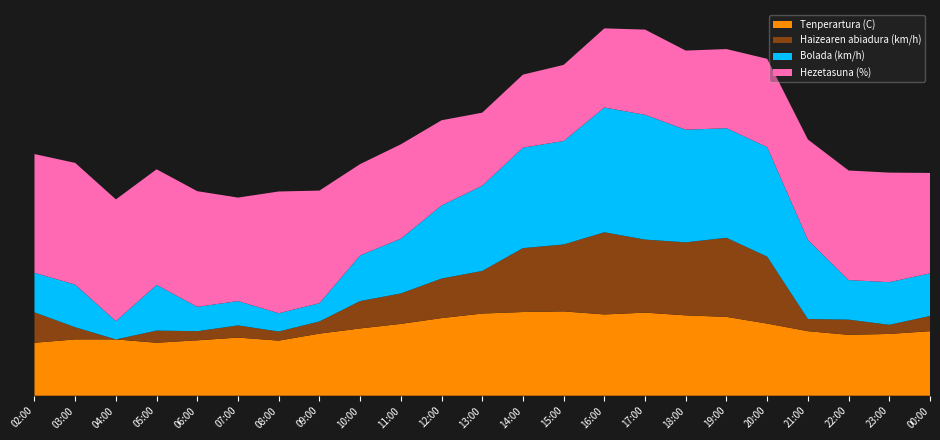

Reading right to left, what are all the values shown in this chart?

Tenperartura (C): 21.2	20.3	20.0	21.2	23.7	25.9	26.4	27.3	26.7	27.7	27.5	27.0	25.5	23.6	22.1	20.4	18.1	19.1	18.2	17.4	18.5	18.5	17.4
Haizearen abiadura (km/h): 5.0	3.0	5.0	4.0	22.0	26.0	24.0	24.0	27.0	22.0	21.0	14.0	13.0	10.0	9.0	4.0	3.0	4.0	3.0	4.0	0.0	4.0	10.0
Bolada (km/h): 14.0	14.0	13.0	26.0	36.0	36.0	37.0	41.0	41.0	34.0	33.0	28.0	24.0	18.0	15.0	6.0	6.0	8.0	8.0	15.0	6.0	14.0	13.0
Hezetasuna (%): 33.0	36.0	36.0	33.0	29.0	26.0	26.0	28.0	26.0	25.0	24.0	24.0	28.0	31.0	30.0	37.0	40.0	34.0	38.0	38.0	40.0	40.0	39.0